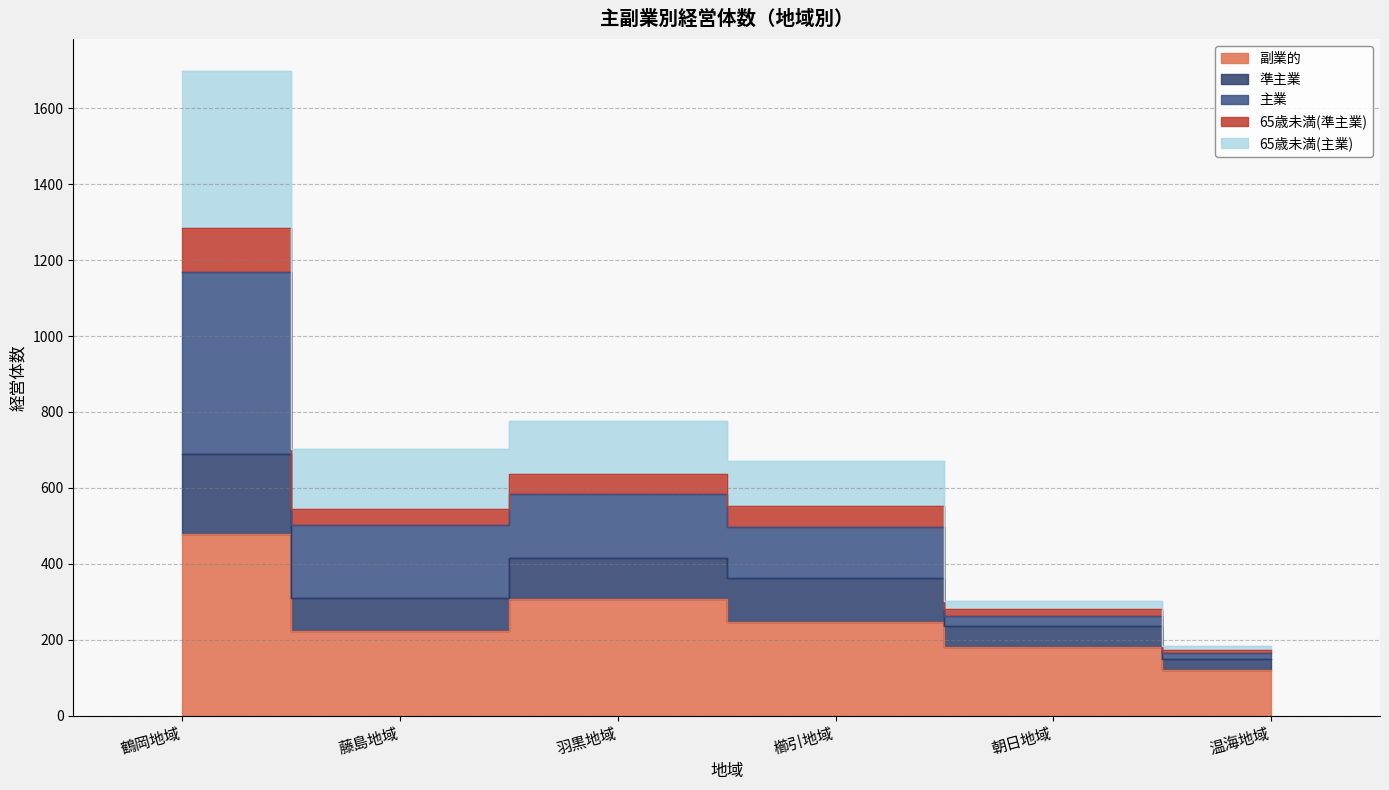

How many interior local peaks does the 主業 series have?

1